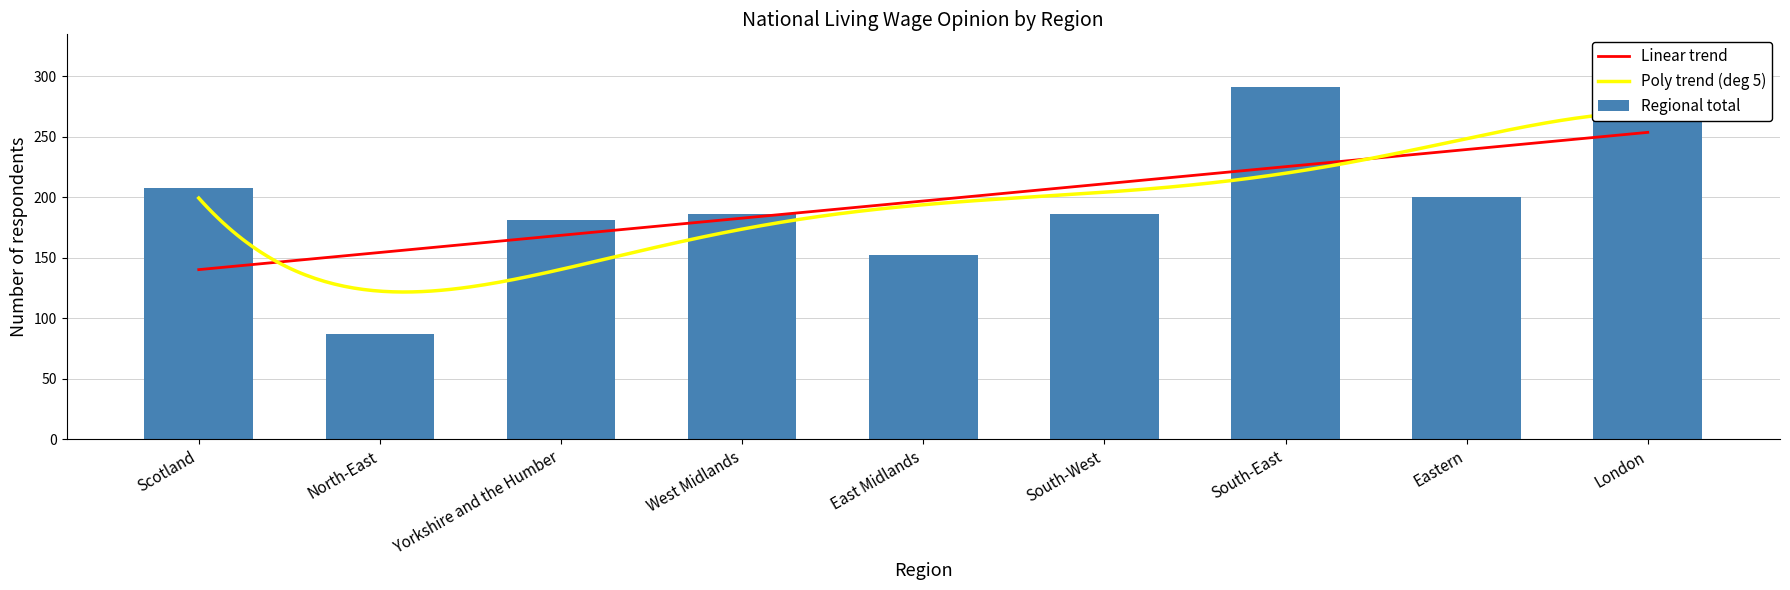

At which label does Regional total reach its minimum?

North-East